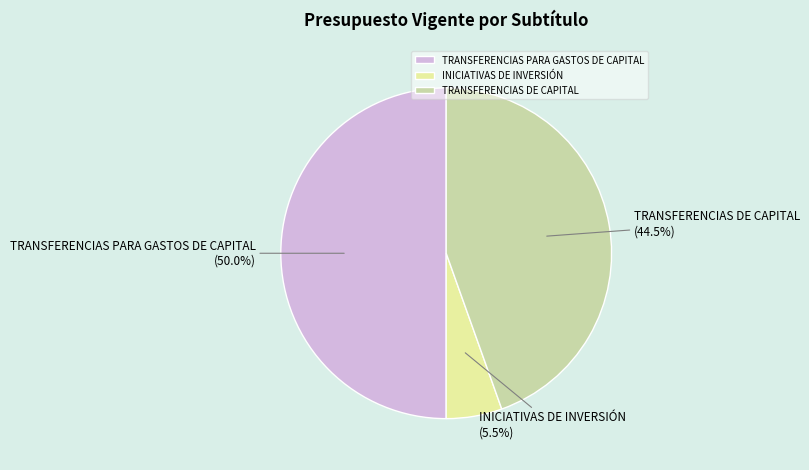

Rank the categories by value from highest to lowest.

TRANSFERENCIAS PARA GASTOS DE CAPITAL, TRANSFERENCIAS DE CAPITAL, INICIATIVAS DE INVERSIÓN